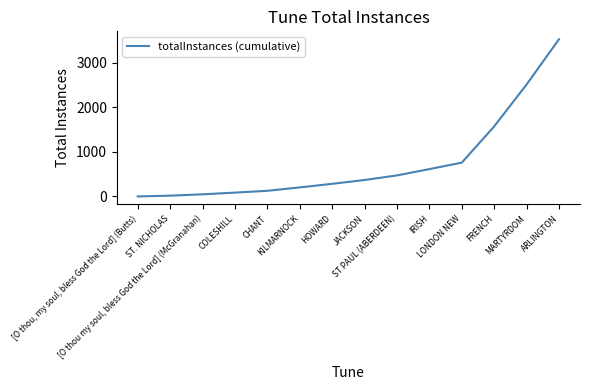

The chart shows a value of 760 at LONDON NEW. True or false?

True